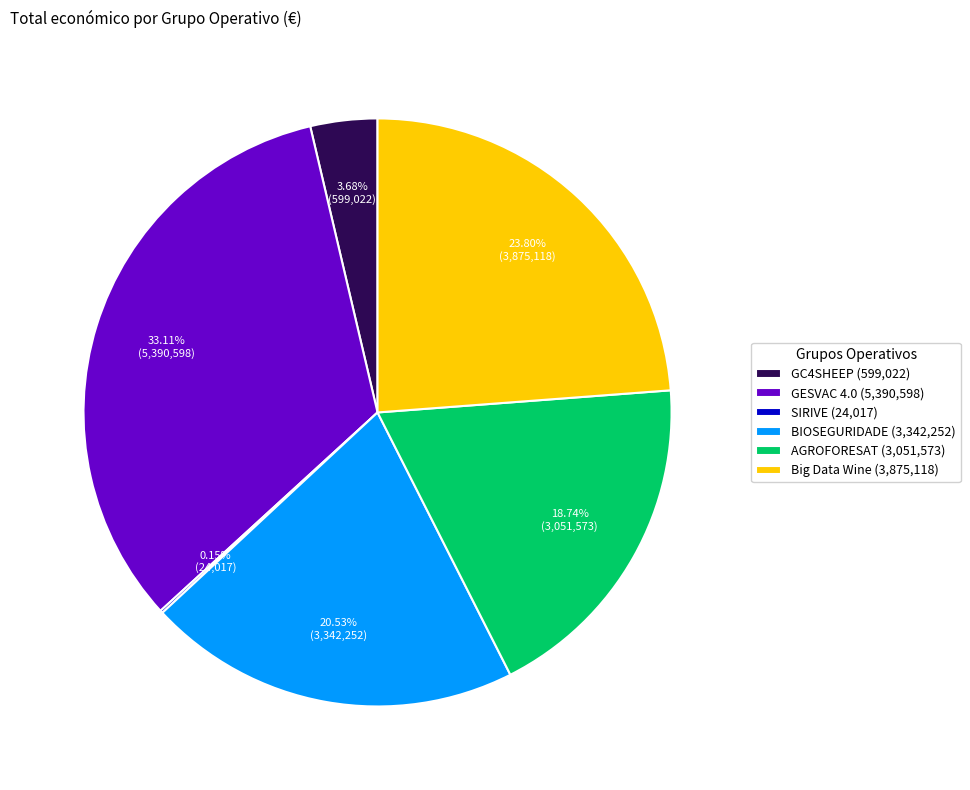

Approximately how many times larger is the value at Big Data Wine (3,875,118) compared to GC4SHEEP (599,022)?

6.5